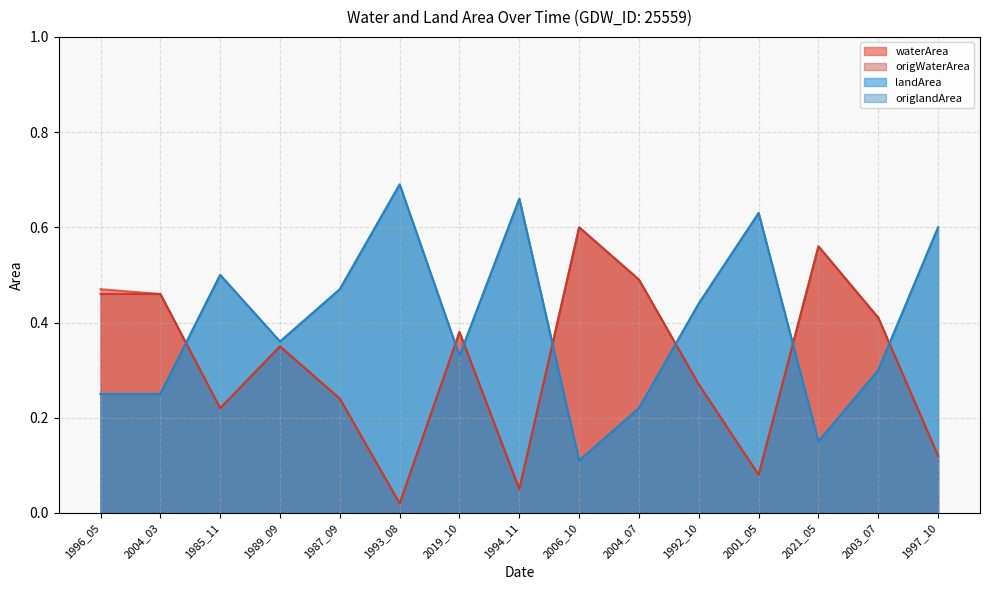

Between 1997_10 and 1993_08, which is larger?

1997_10